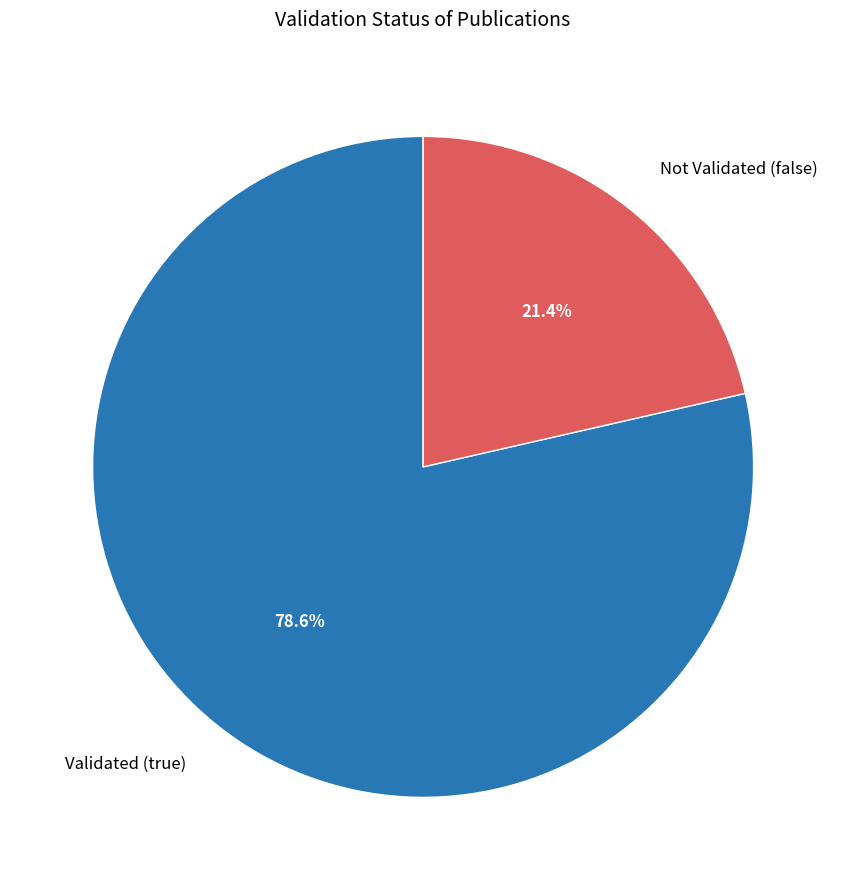

Rank the categories by value from lowest to highest.

Not Validated (false), Validated (true)